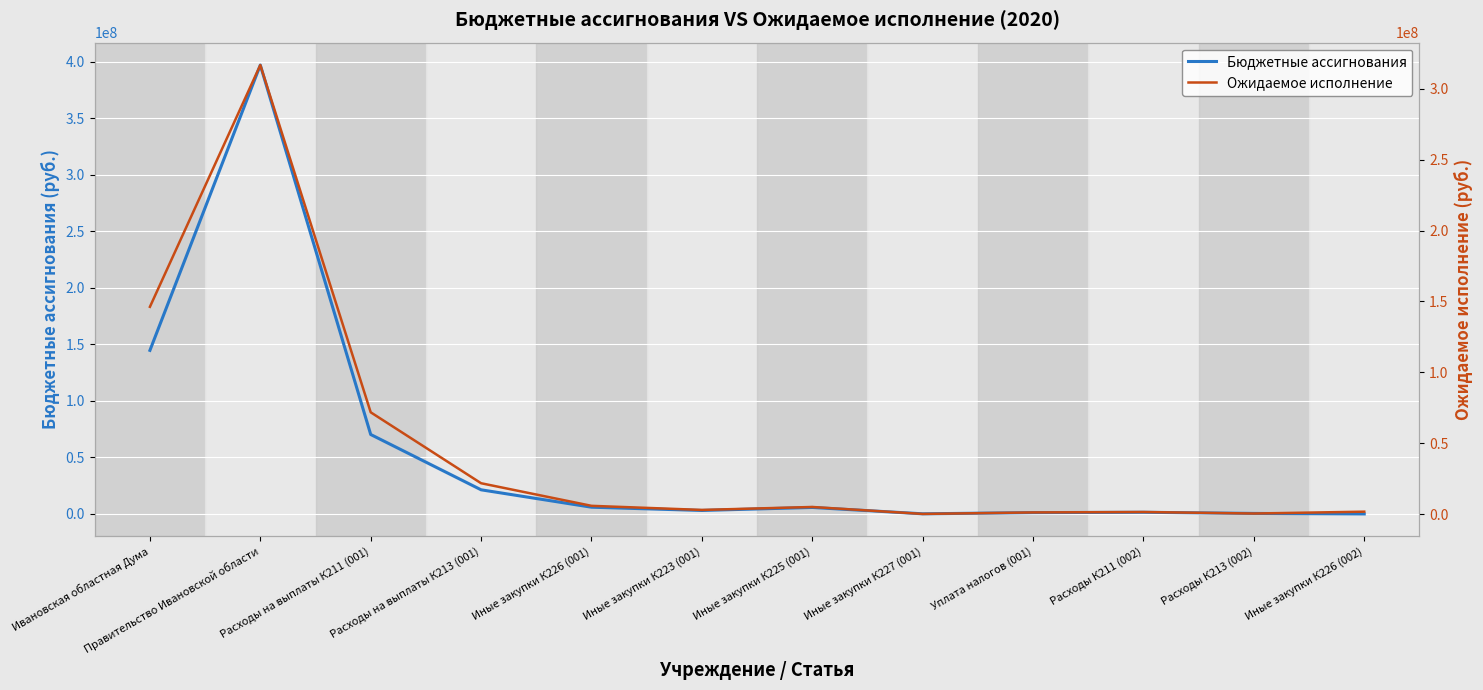

What is the sum of all Бюджетные ассигнования values?

651222920.0